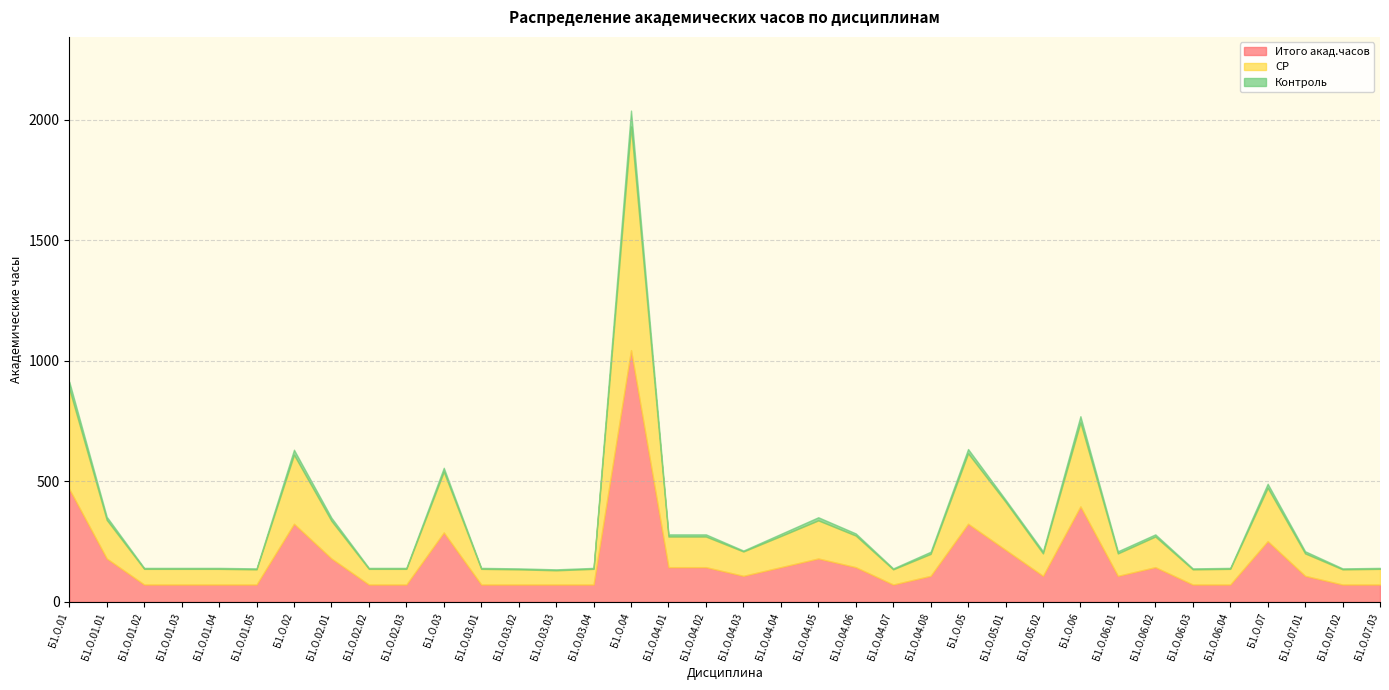

Does the chart have visible grid lines?

Yes